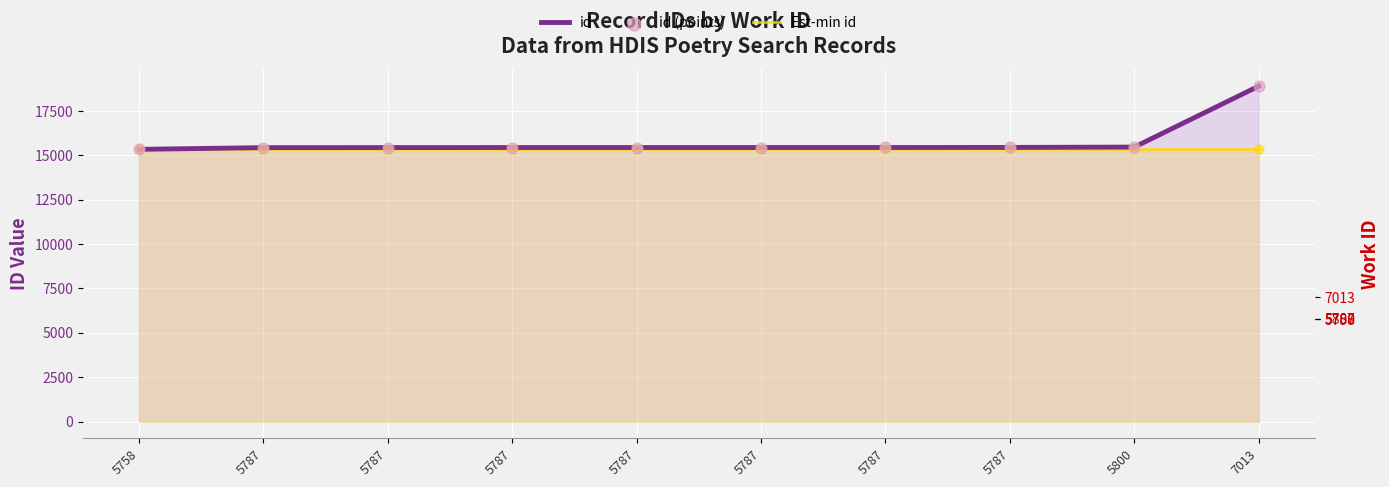

Which series has the largest total across all categories?

id